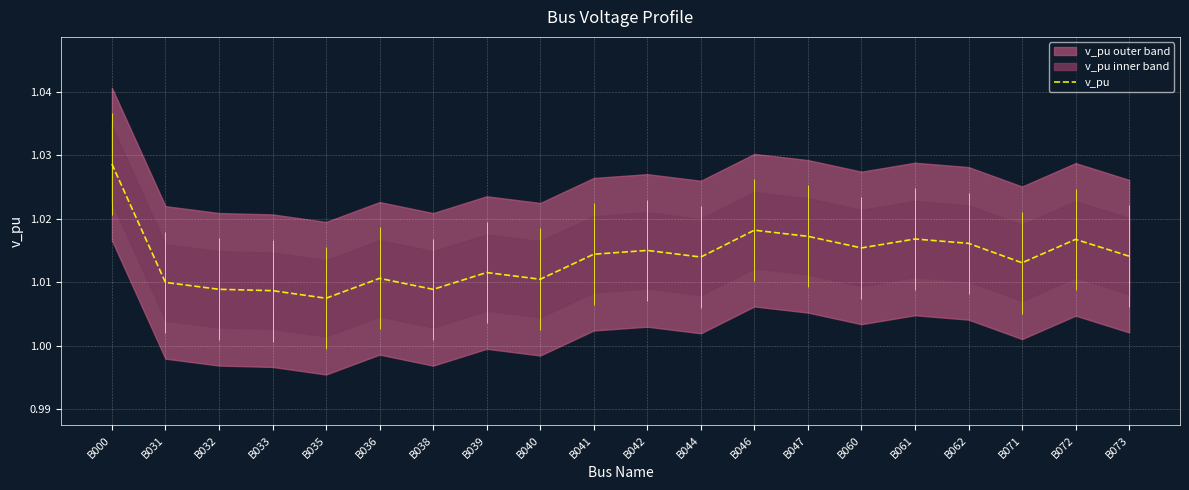

Where is the data nearest to the value 1?

B035